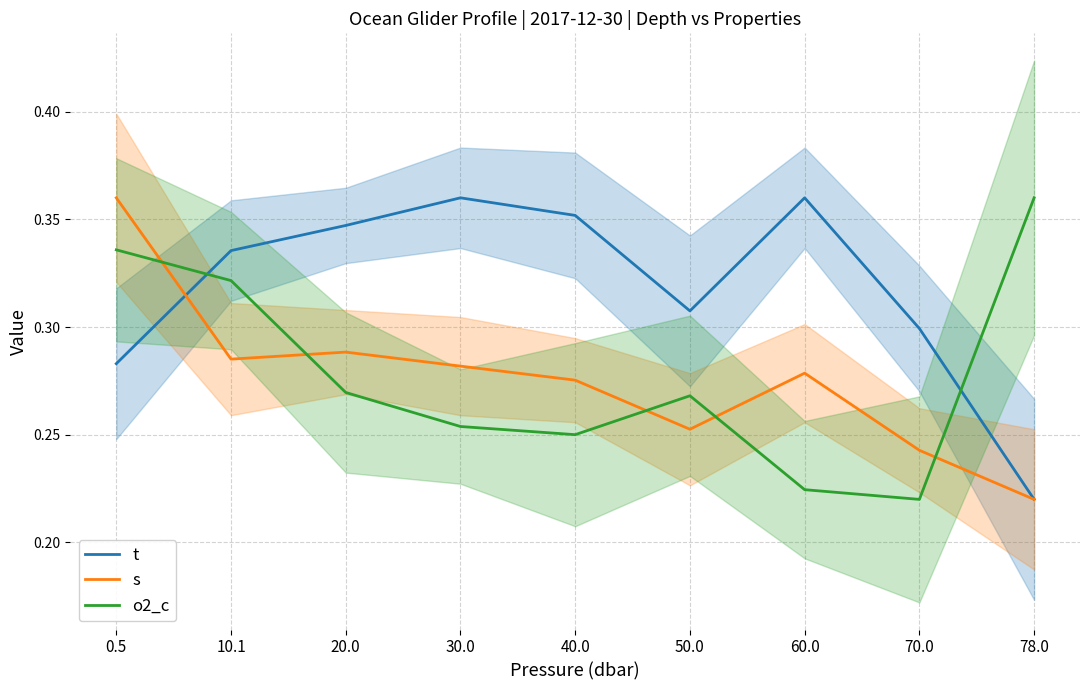

Is it true that s equals 0.3 at 10.1?

True